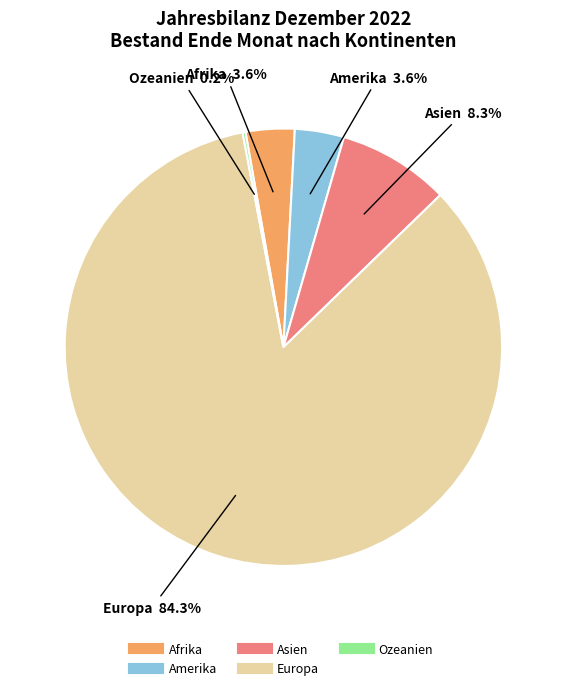

Is there any slice that represents more than half of the pie?

Yes